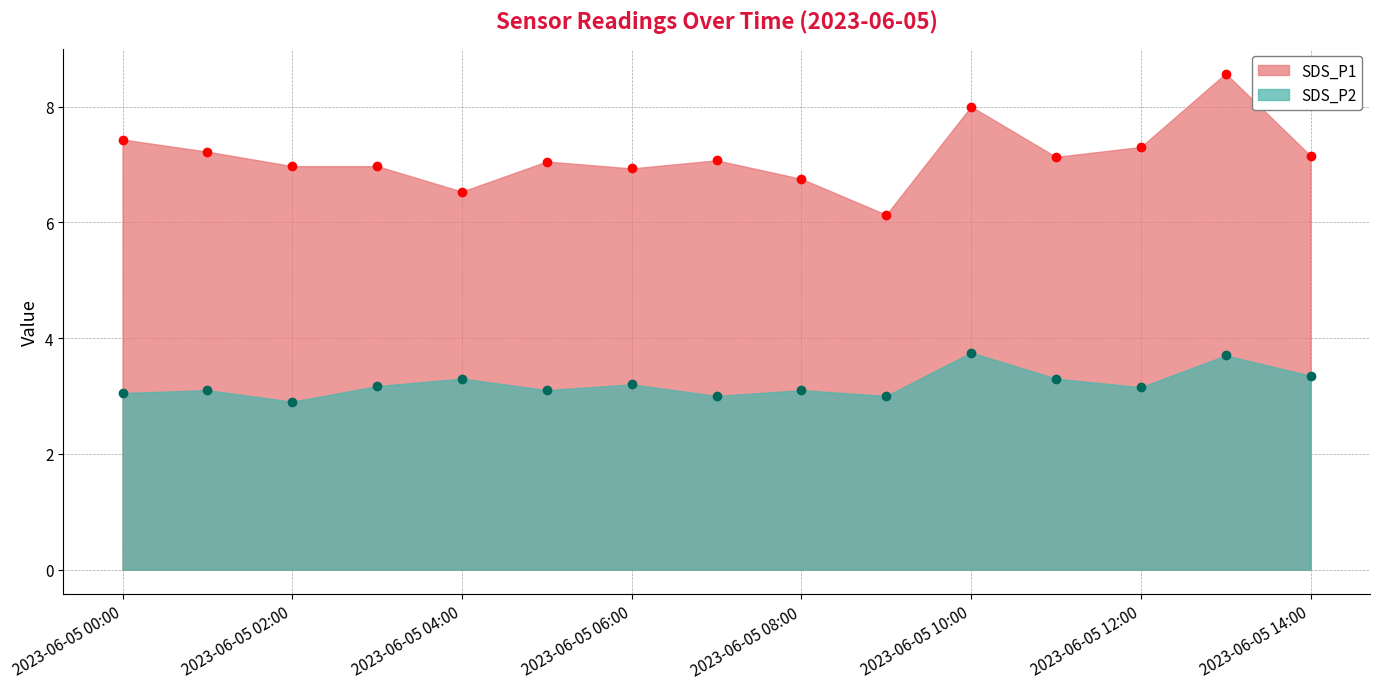

Read the SDS_P2 value at 2023/06/05 01:00.

3.1